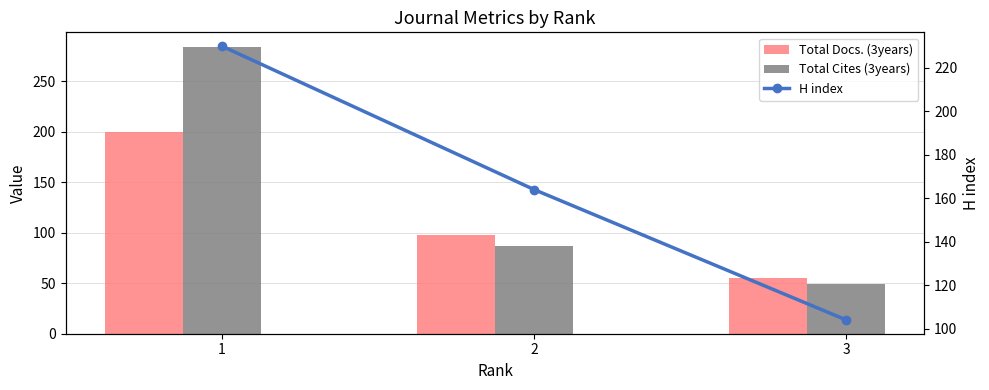

True or false: Total Docs. (3years) has a value of 146 at 2.

False